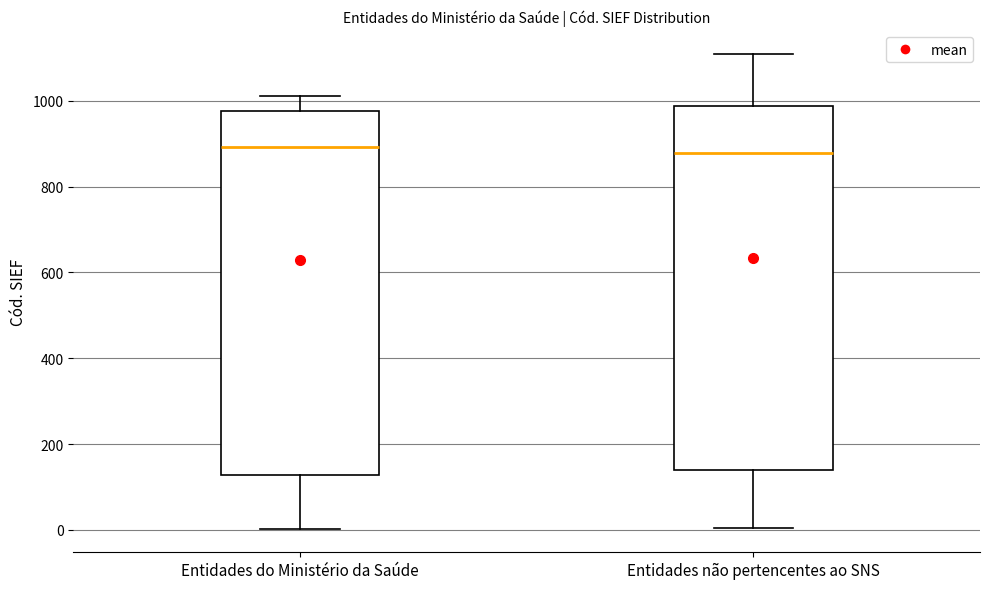

Reading left to right, transcribe this box plot: for each box, give where its median line is, the range the box spans, and where its two whiskers end, as read against the y-axis. The values are not printed on the chart, so give them approximately, as read against the axis.

Entidades do Ministério da Saúde: median 900, box 120 to 980, whiskers 0 to 1020
Entidades não pertencentes ao SNS: median 880, box 140 to 980, whiskers 0 to 1100